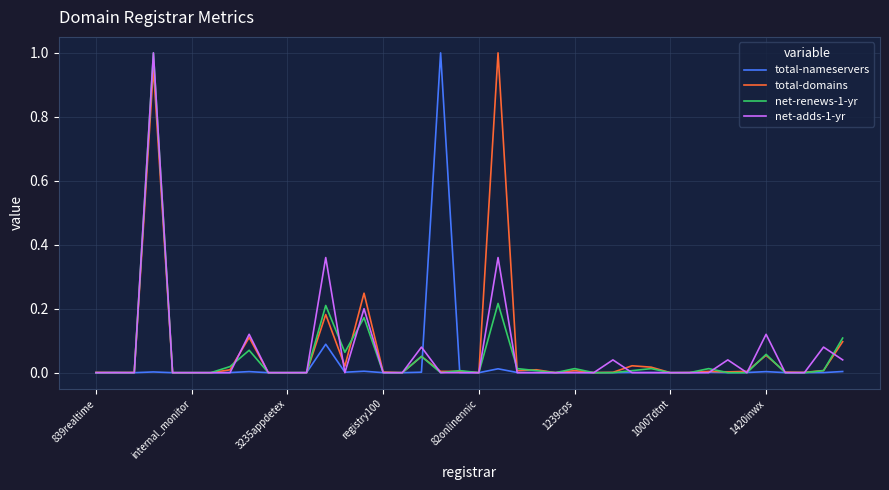

How many lines are shown in the chart?

4